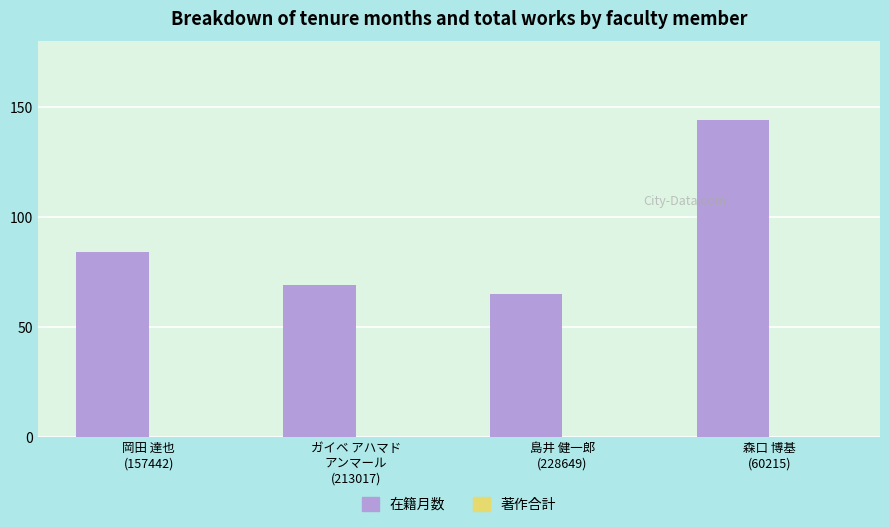

What is the difference between the second highest and second lowest values?

15